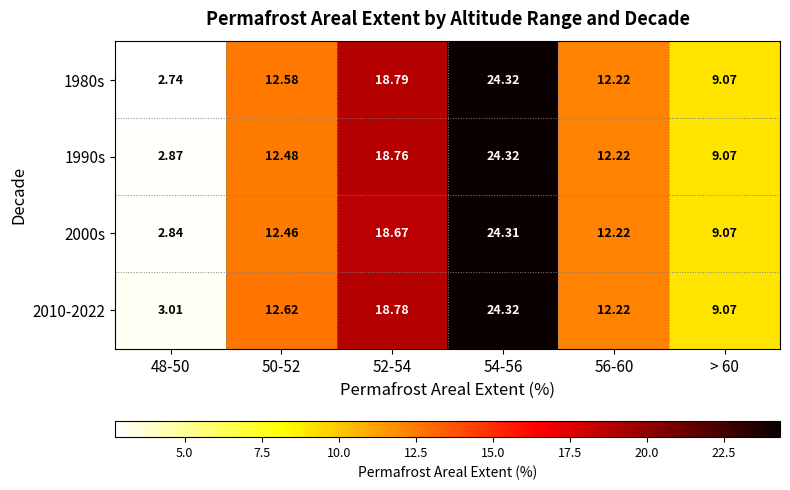

Is the value of 2000s at 56-60 greater than the value of 1980s at 54-56?

No